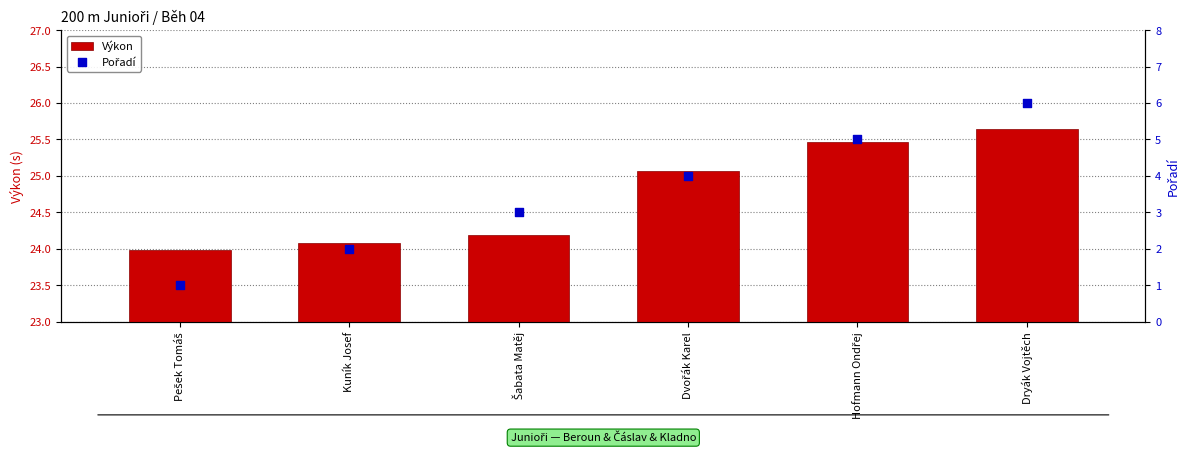

Is the value of Pořadí at Šabata Matěj greater than the value of Výkon at Dvořák Karel?

No